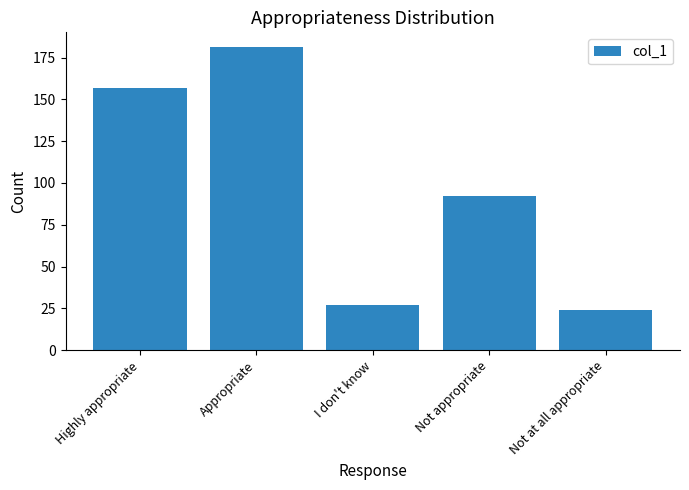

Is it true that the value at Not at all appropriate is 37?

False